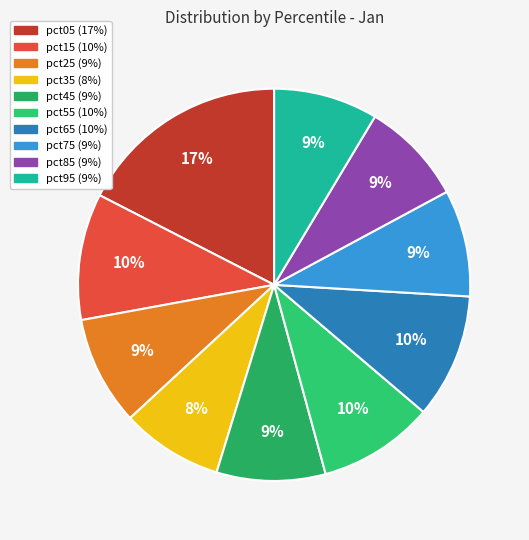

What percentage do pct55 and pct45 together represent?

18.5%